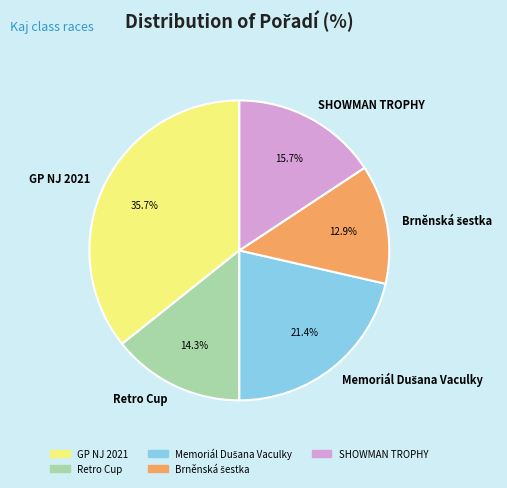

Count the number of slices in the pie.

5